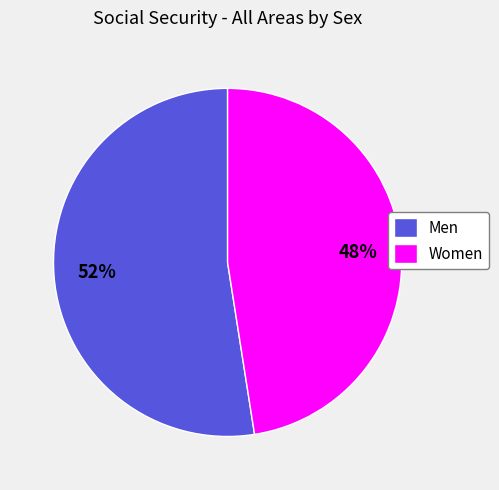

Is there a majority slice in this chart?

Yes